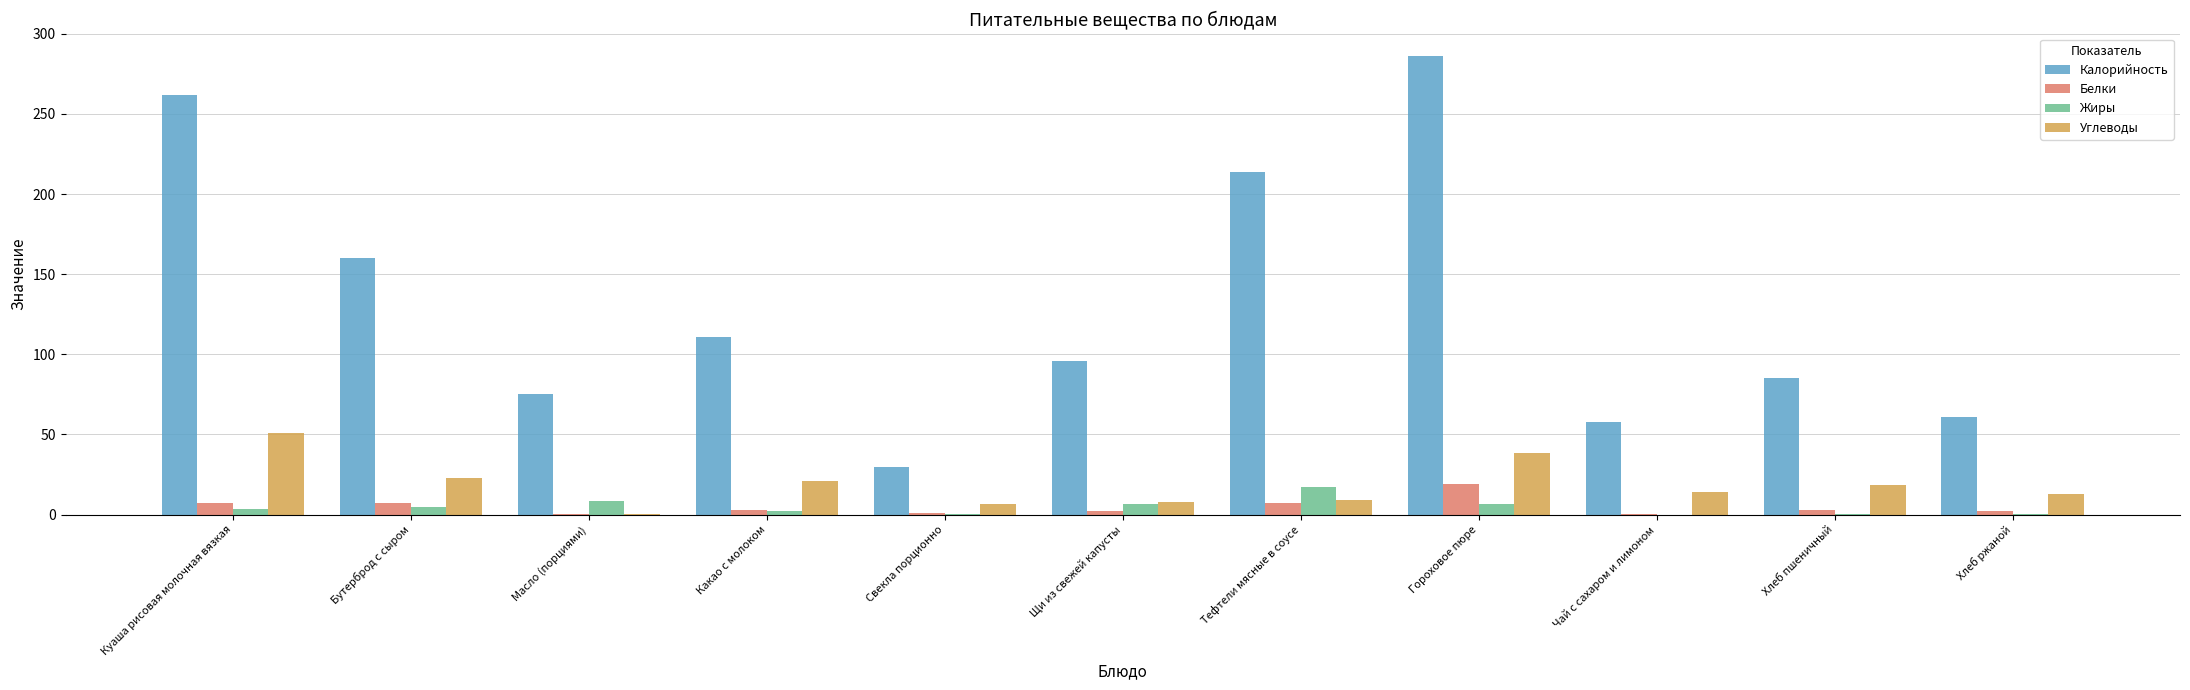

What is the sum of all Жиры values?

50.1